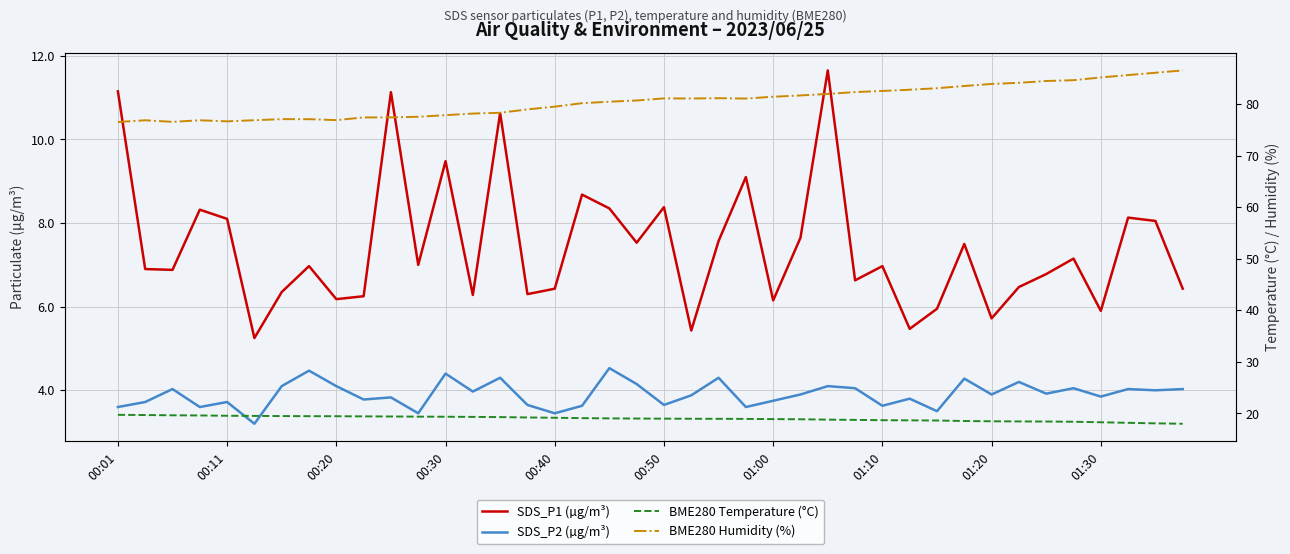

How many values in the BME280 Temperature (°C) series are below 19?

19